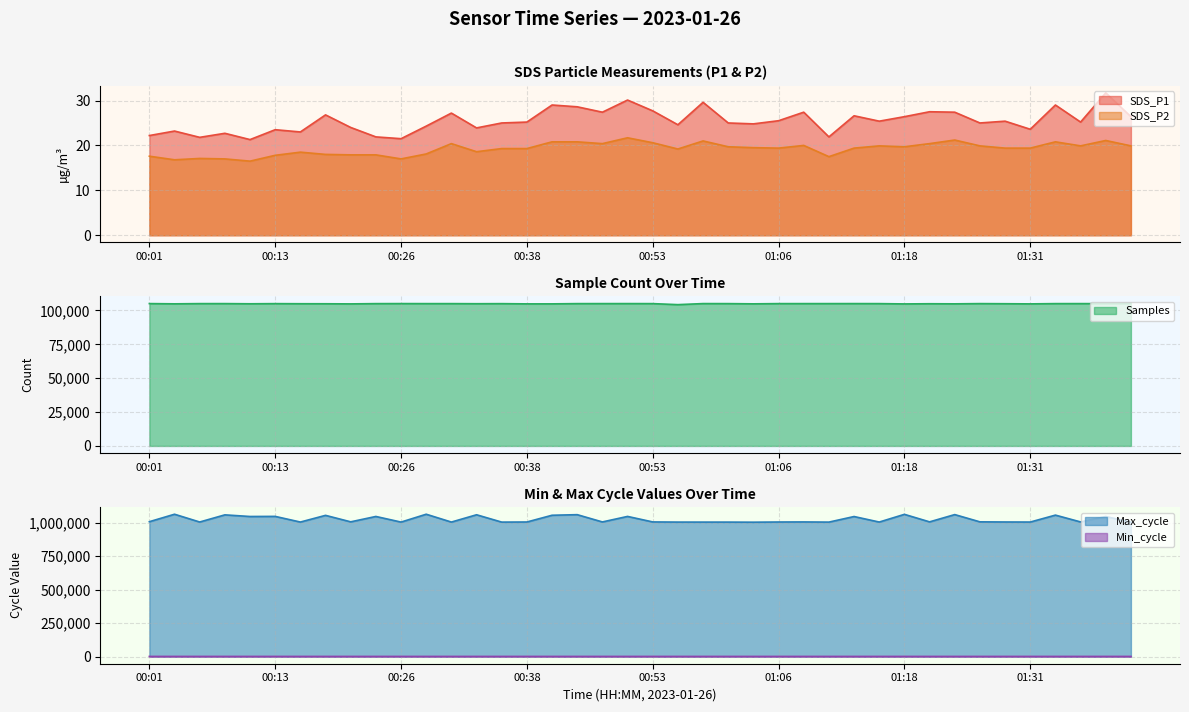

At which category is the sum across all series the highest?

00:28